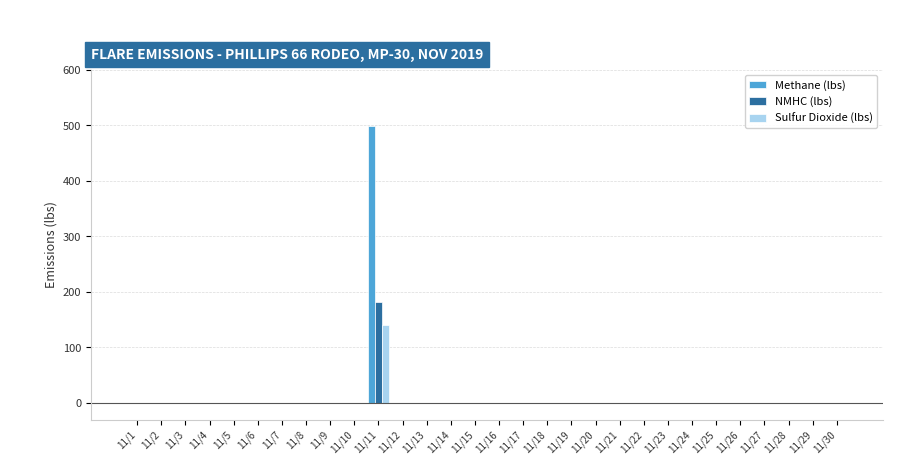

What is the sum of all NMHC (lbs) values?

181.1